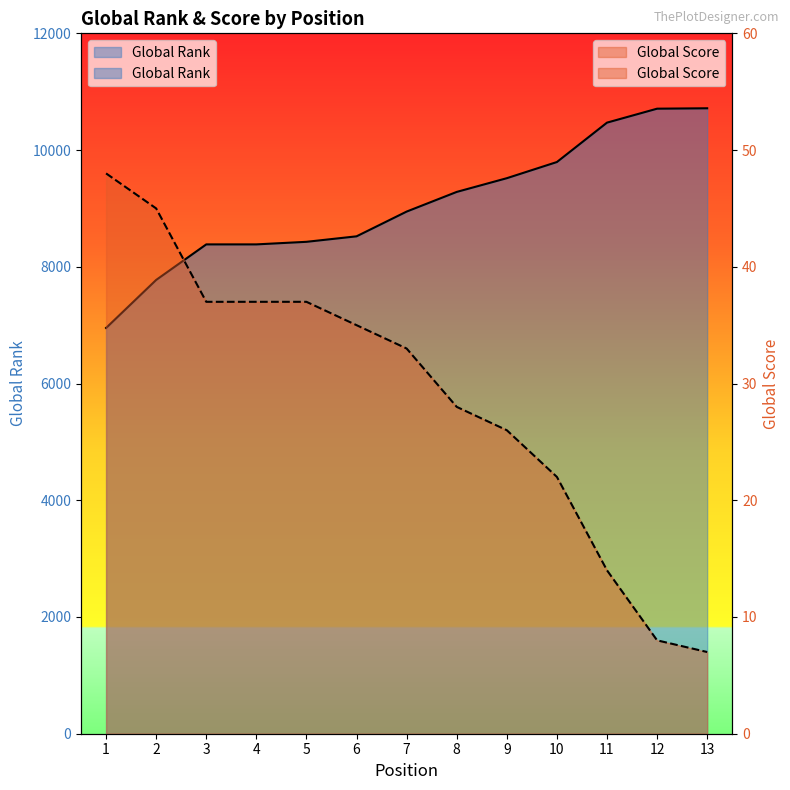

Rank the series by their maximum value, from lowest to highest.

Global Score, Global Rank